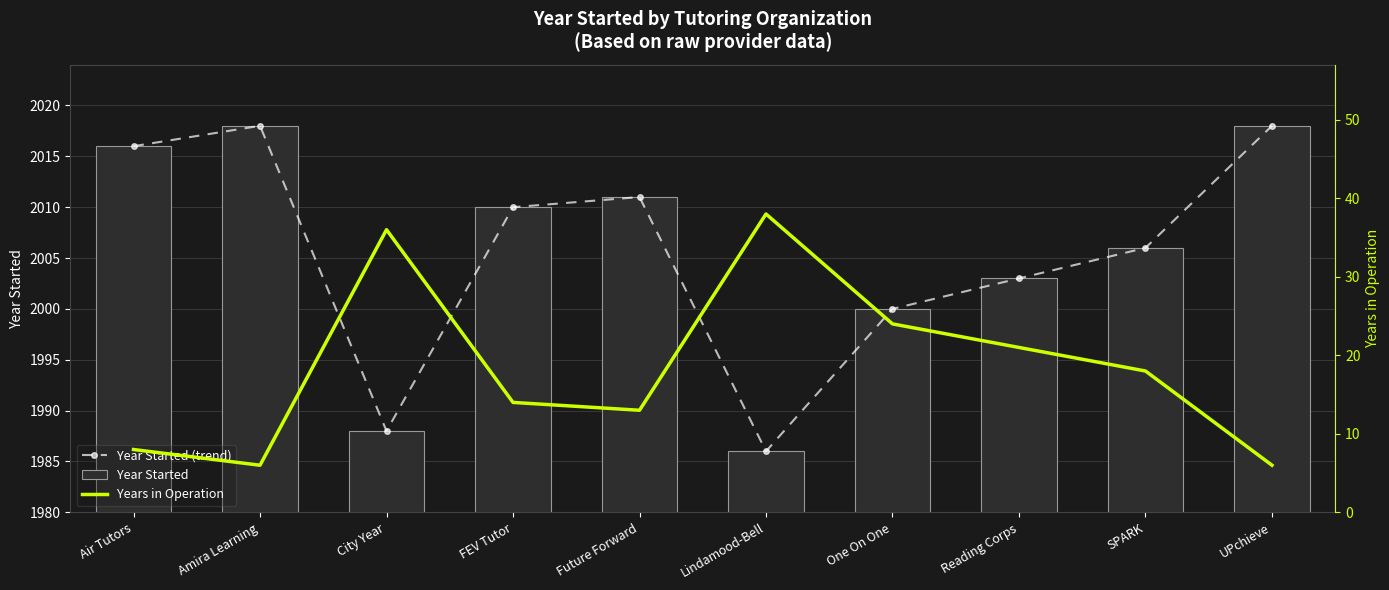

At which label does Year Started first exceed 2010?

Air Tutors